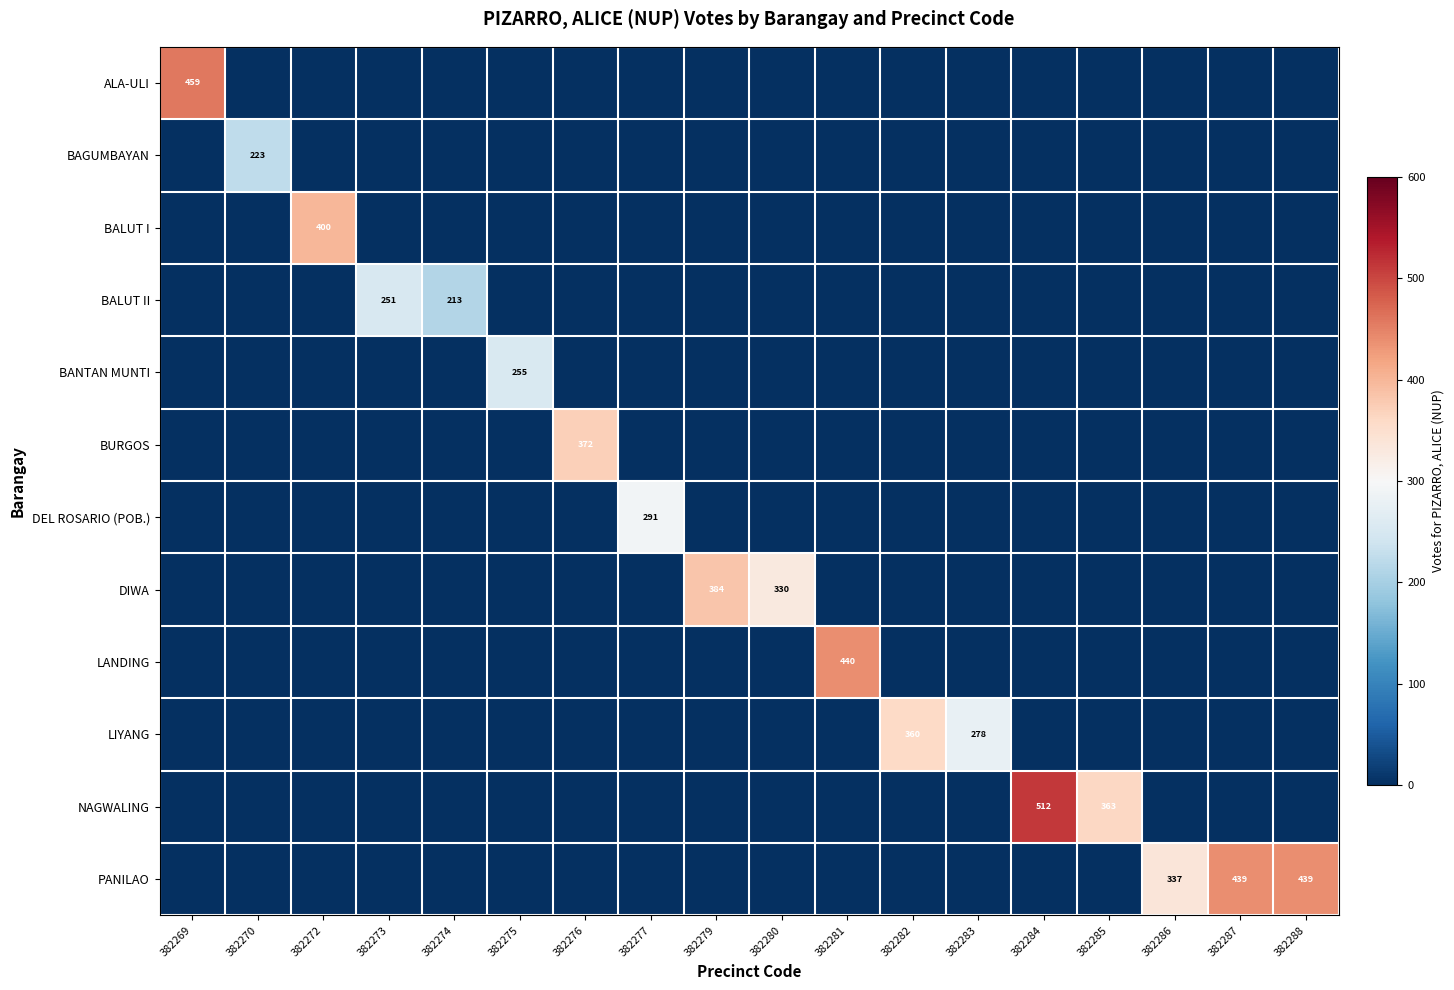

Is it true that BALUT I equals 400 at 382272?

True